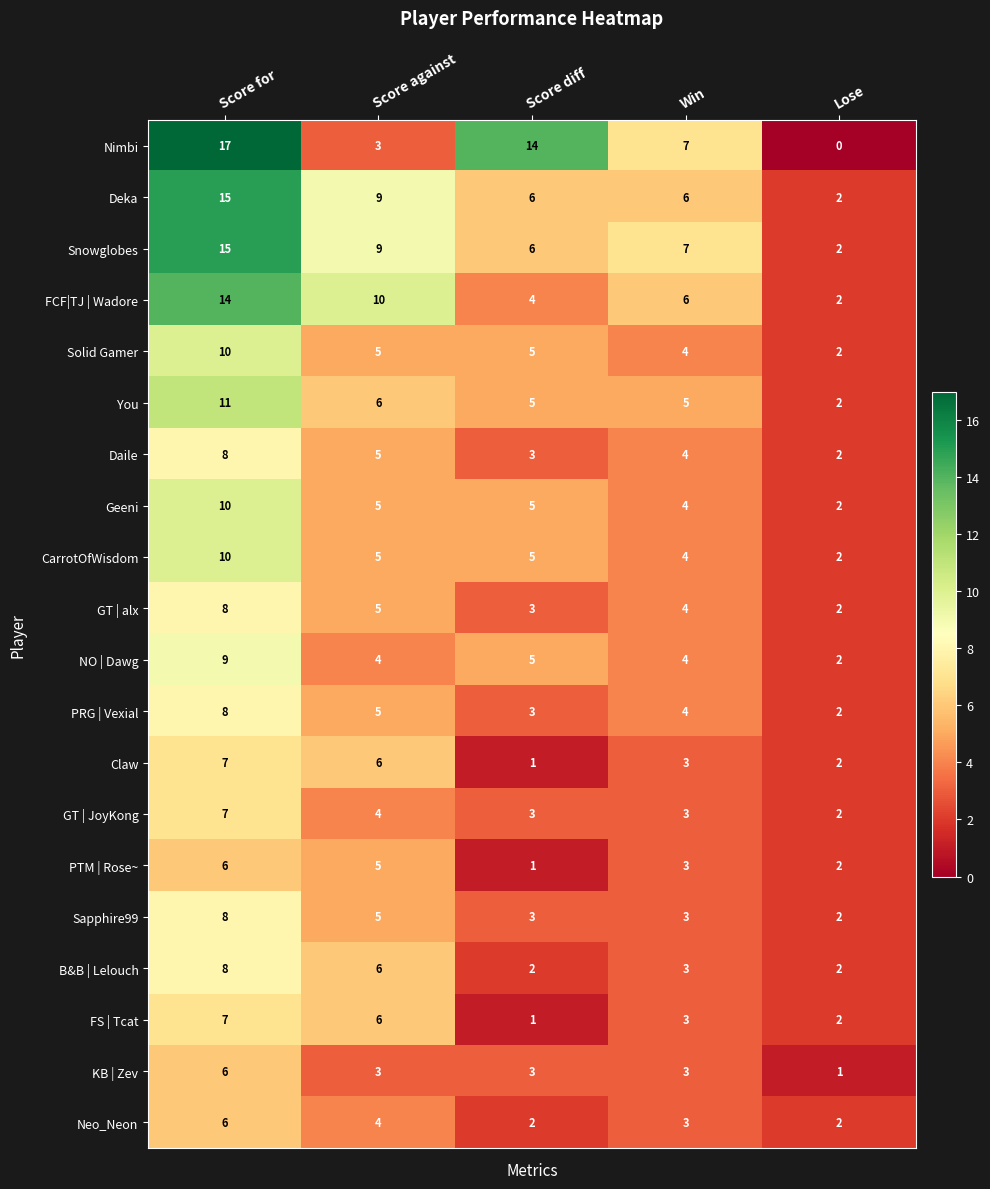

At which label does Claw first exceed 3?

Score for